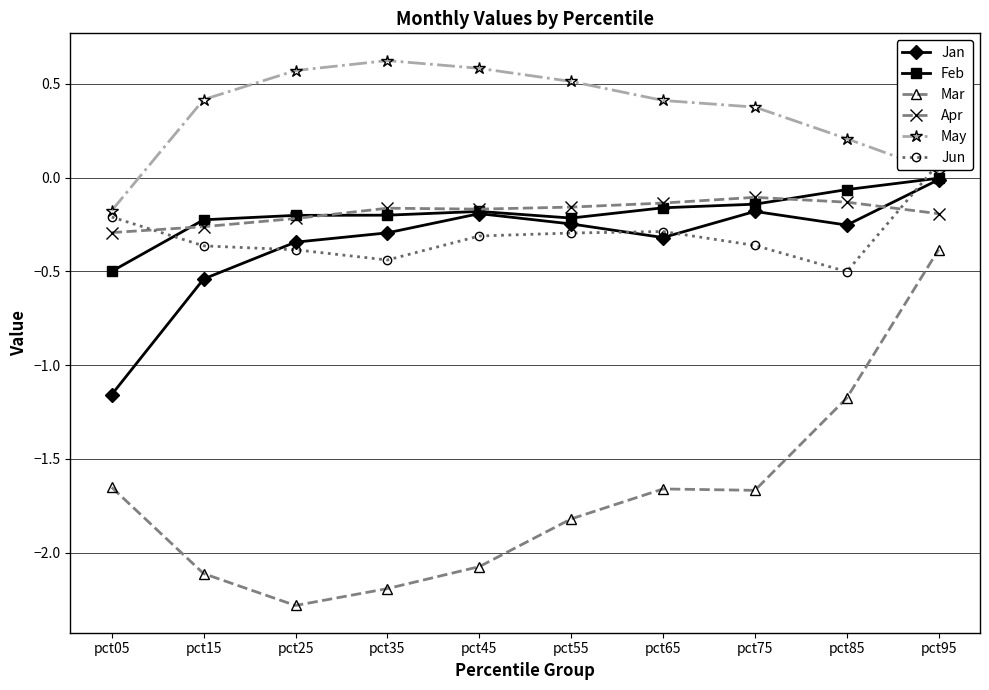

Reading left to right, what are all the values shown in this chart?

Jan: pct05=-1.2	pct15=-0.5	pct25=-0.3	pct35=-0.3	pct45=-0.2	pct55=-0.2	pct65=-0.3	pct75=-0.2	pct85=-0.3	pct95=-0.0
Feb: pct05=-0.5	pct15=-0.2	pct25=-0.2	pct35=-0.2	pct45=-0.2	pct55=-0.2	pct65=-0.2	pct75=-0.1	pct85=-0.1	pct95=-0.0
Mar: pct05=-1.7	pct15=-2.1	pct25=-2.3	pct35=-2.2	pct45=-2.1	pct55=-1.8	pct65=-1.7	pct75=-1.7	pct85=-1.2	pct95=-0.4
Apr: pct05=-0.3	pct15=-0.3	pct25=-0.2	pct35=-0.2	pct45=-0.2	pct55=-0.2	pct65=-0.1	pct75=-0.1	pct85=-0.1	pct95=-0.2
May: pct05=-0.2	pct15=0.4	pct25=0.6	pct35=0.6	pct45=0.6	pct55=0.5	pct65=0.4	pct75=0.4	pct85=0.2	pct95=0.0
Jun: pct05=-0.2	pct15=-0.4	pct25=-0.4	pct35=-0.4	pct45=-0.3	pct55=-0.3	pct65=-0.3	pct75=-0.4	pct85=-0.5	pct95=0.1